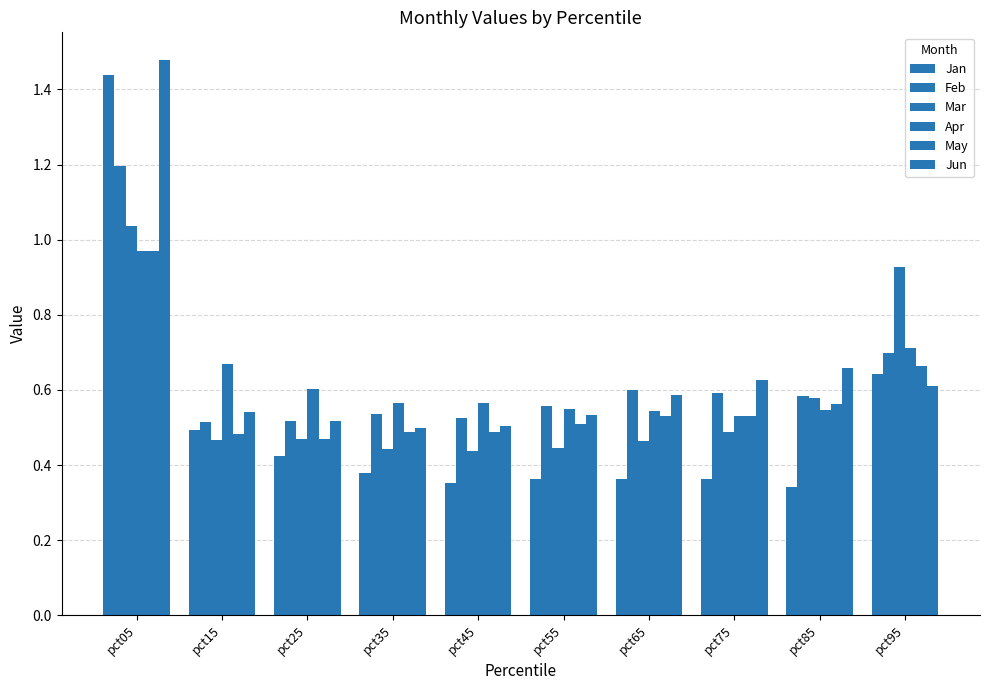

The value of Feb at pct15 is 0.1. True or false?

False